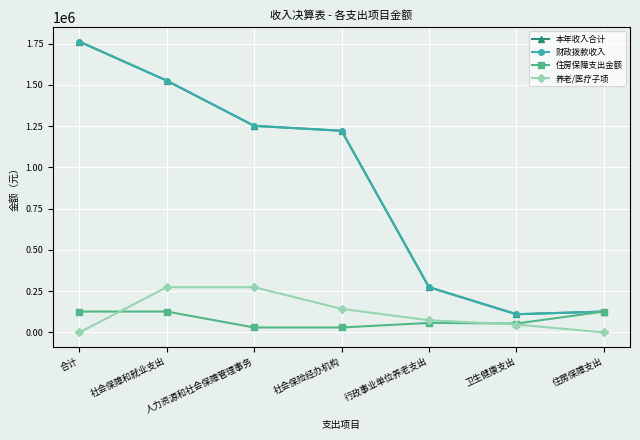

Does the chart have visible grid lines?

Yes